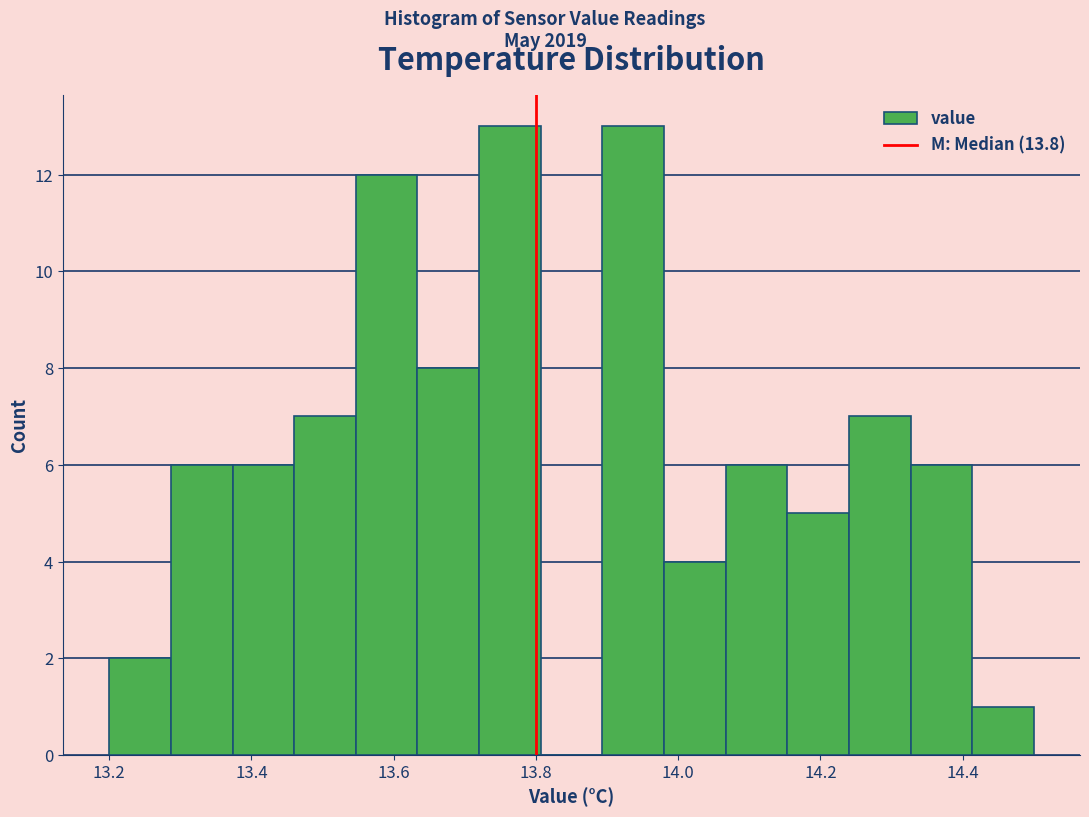

How tall is the bar that spans 14.06 to 14.16 on the x-axis? Neither the bar edges nor the heights are printed on the chart, so give them approximately, as read against the axes.

6